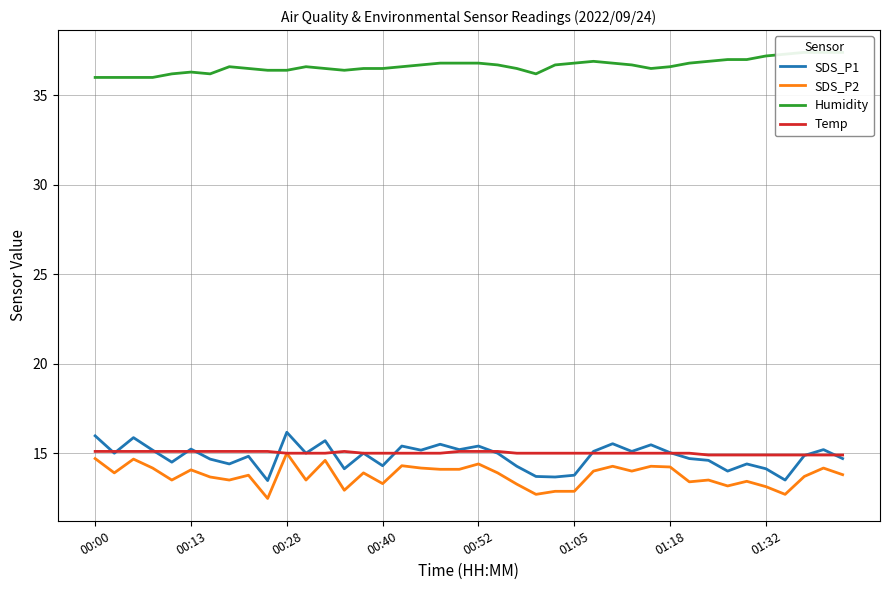

Is the value of SDS_P2 at 14 greater than the value of SDS_P1 at 16?

No